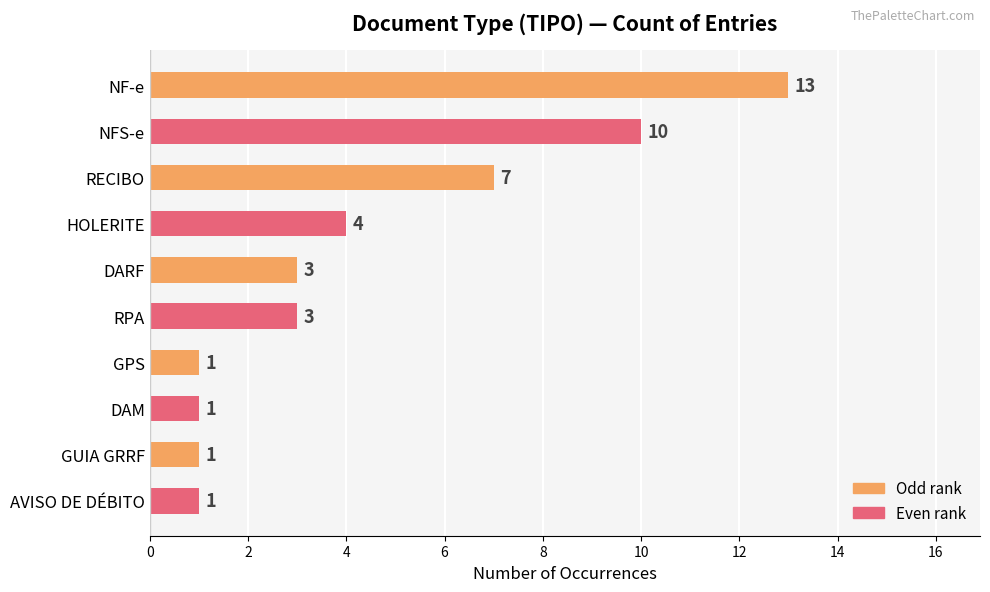

Reading top to bottom, list all the values displayed in this chart.

NF-e=13	NFS-e=10	RECIBO=7	HOLERITE=4	DARF=3	RPA=3	GPS=1	DAM=1	GUIA GRRF=1	AVISO DE DÉBITO=1